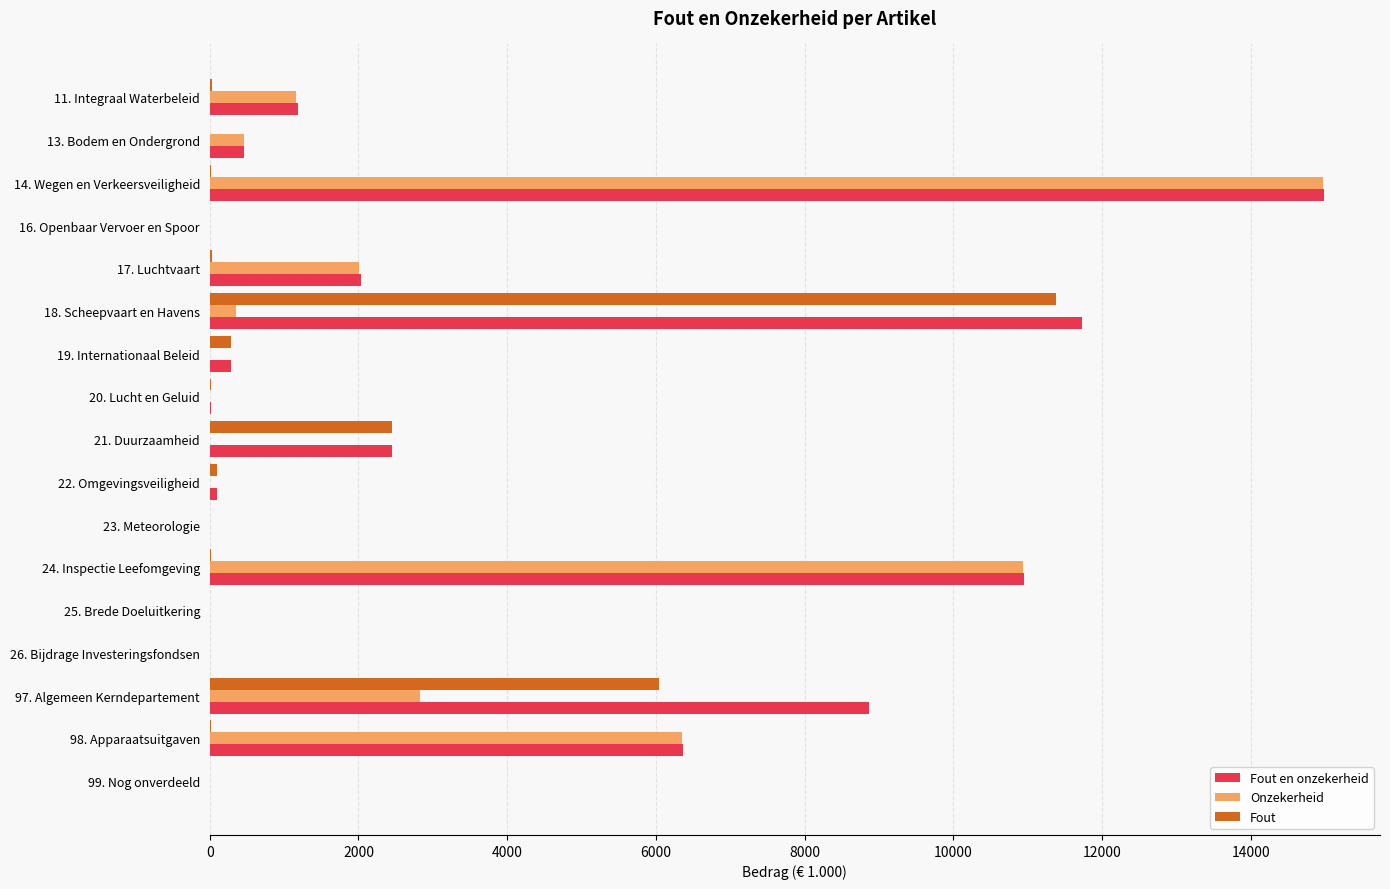

Which category has the highest value in the Onzekerheid series?

14. Wegen en Verkeersveiligheid